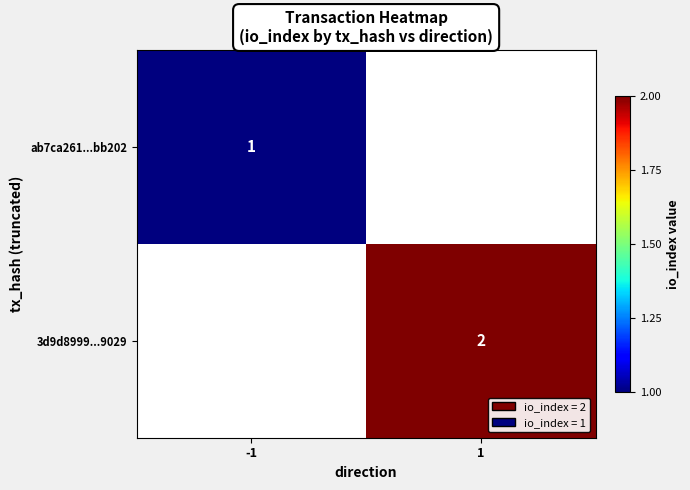

Is it true that 3d9d8999...9029 equals 1 at 1?

False